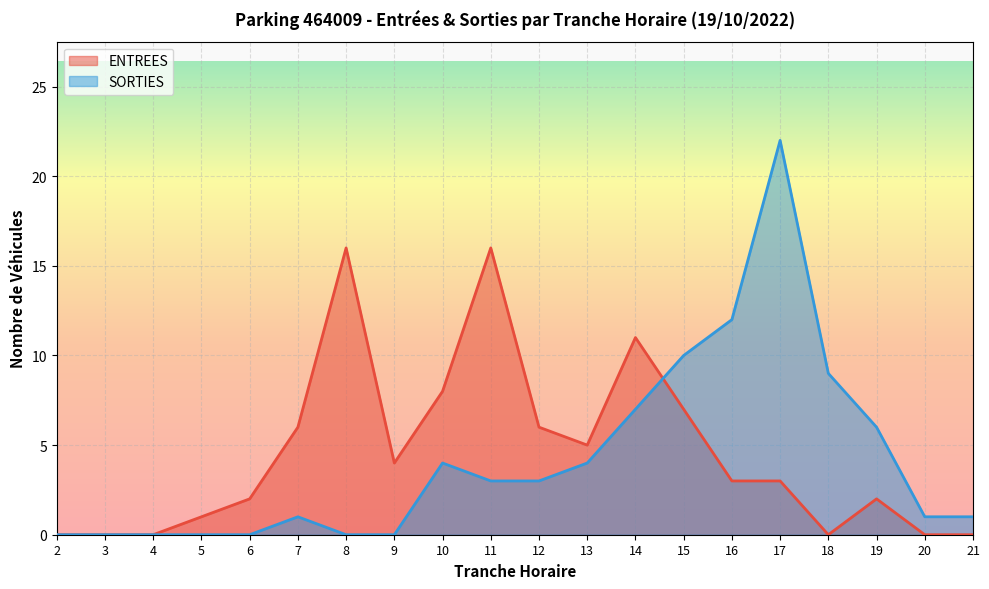

What are all the series names shown in the legend?

ENTREES, SORTIES